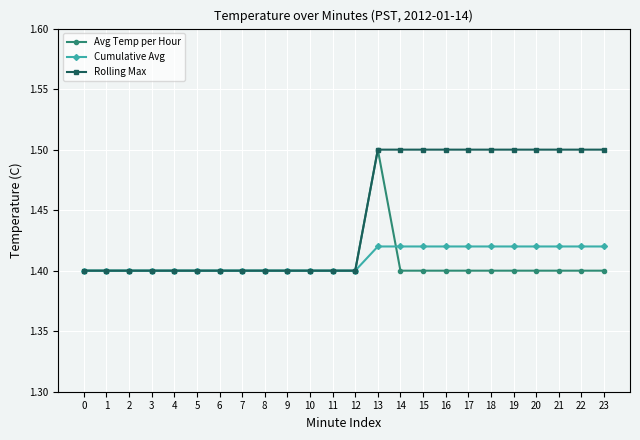

What is the greatest value displayed?

1.5